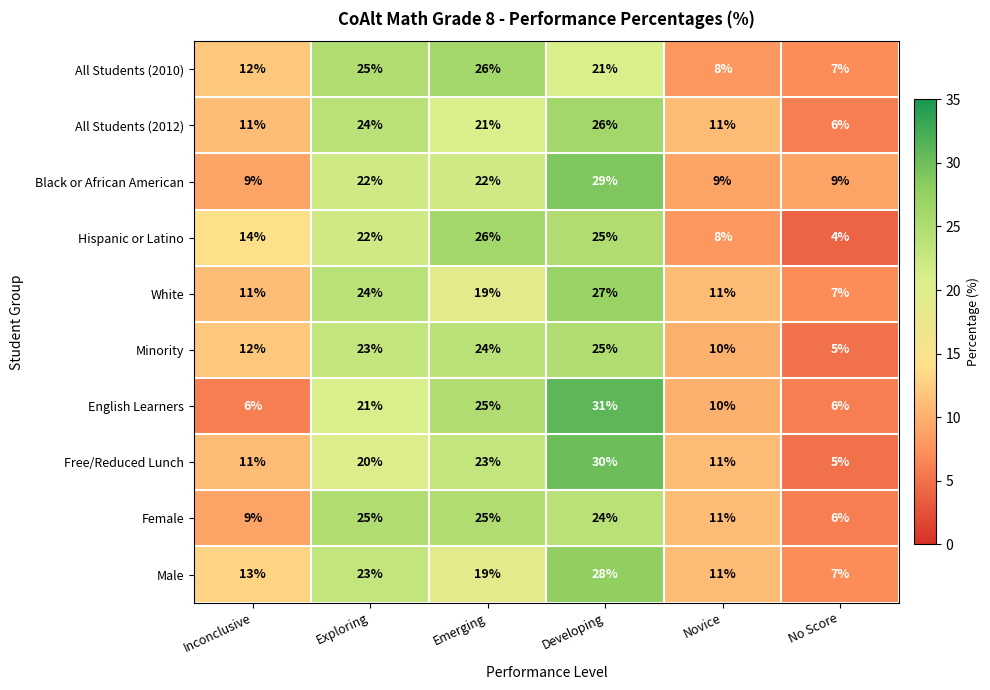

Where is All Students (2010) nearest to the value 16?

Inconclusive